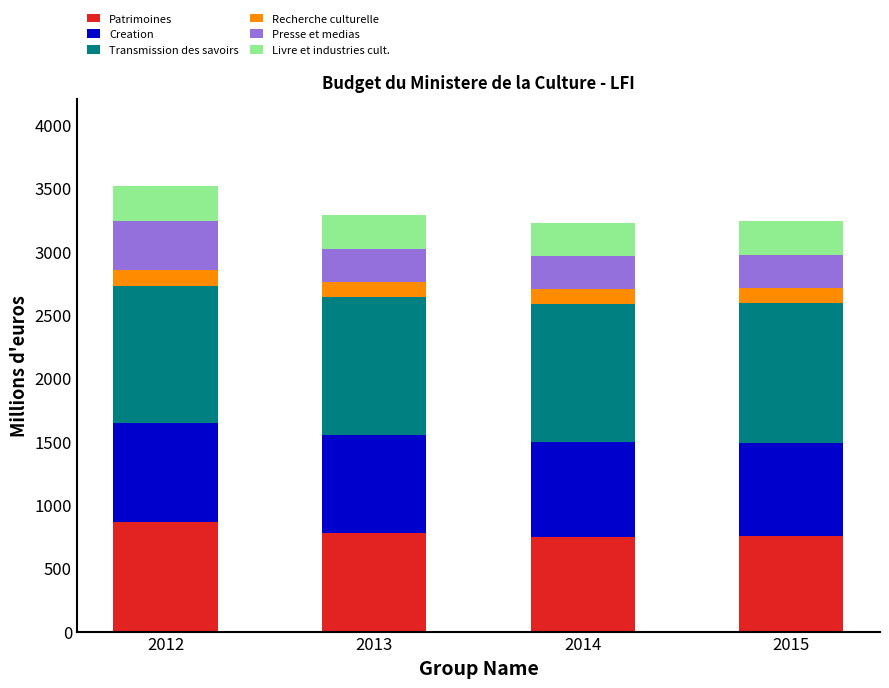

How many data points does each series have?

4